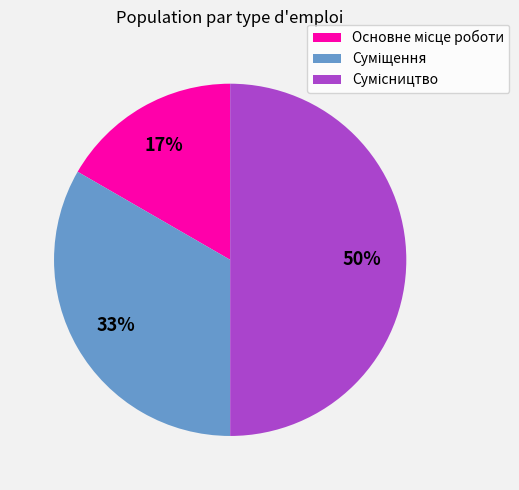

To the nearest percent, what is the difference between the largest and smallest slice percentages?

33%